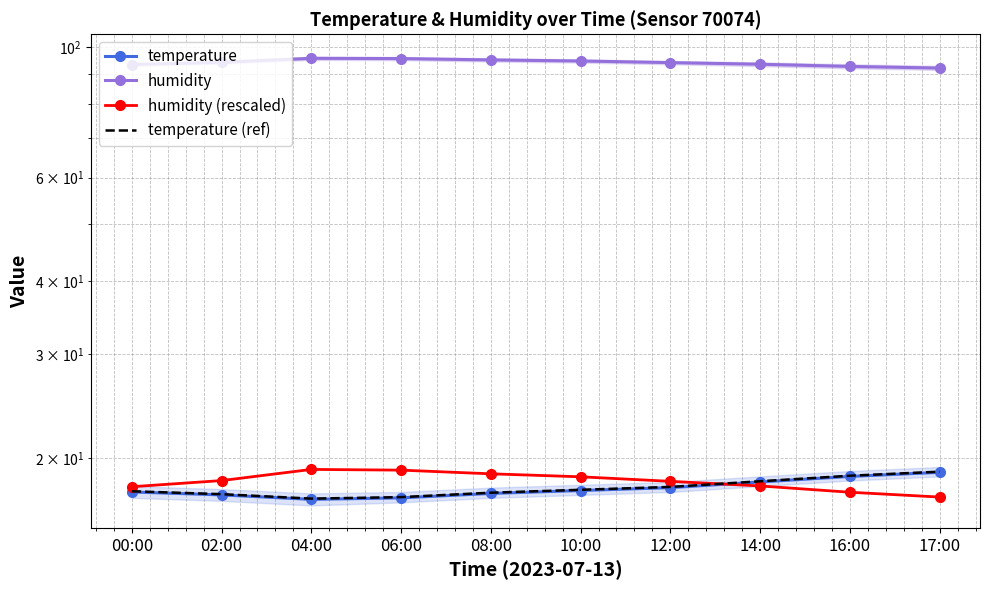

True or false: temperature has more than 1 interior local peaks.

False